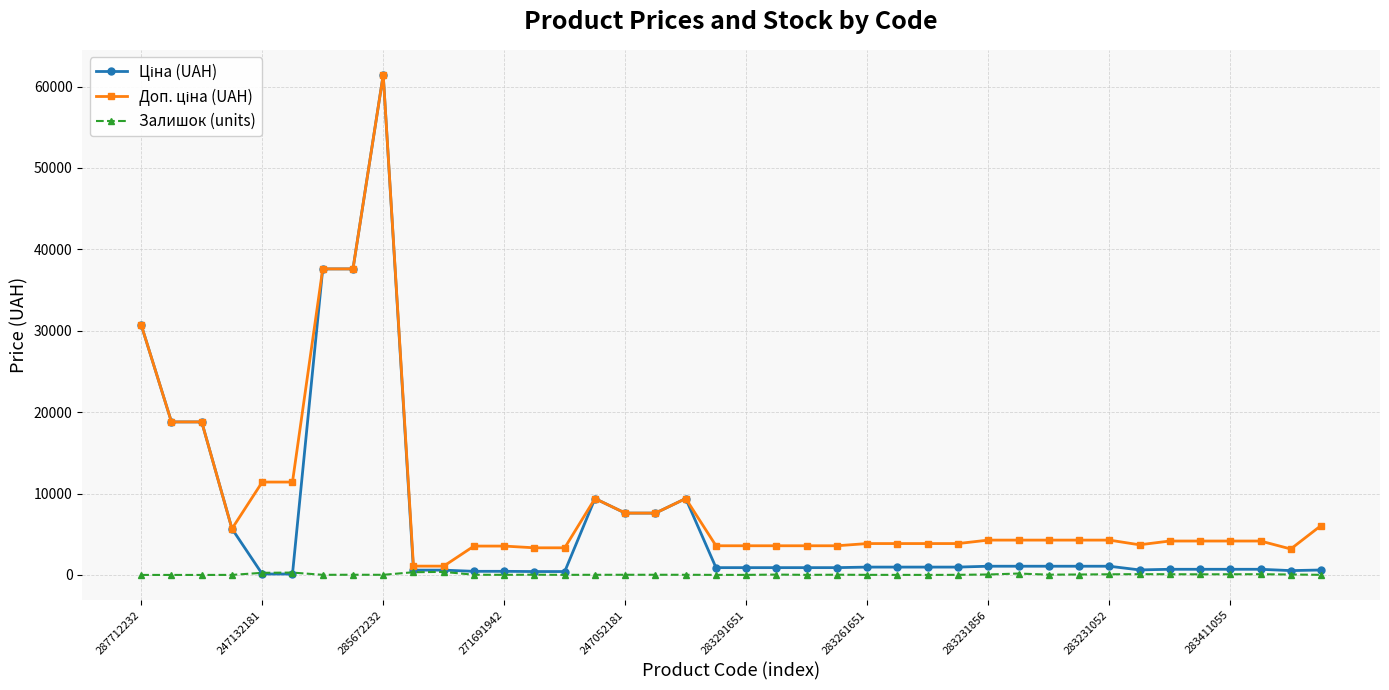

Does the chart have visible grid lines?

Yes